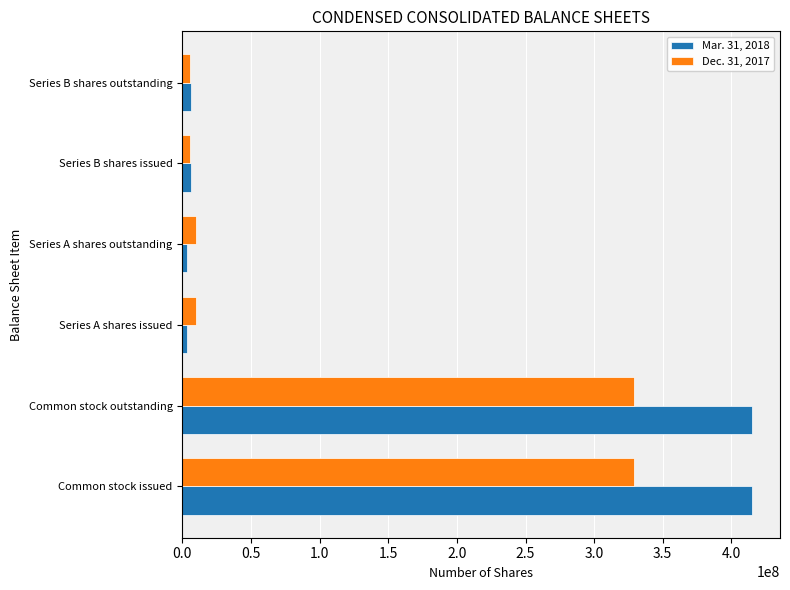

Which series has the widest spread of values?

Mar. 31, 2018